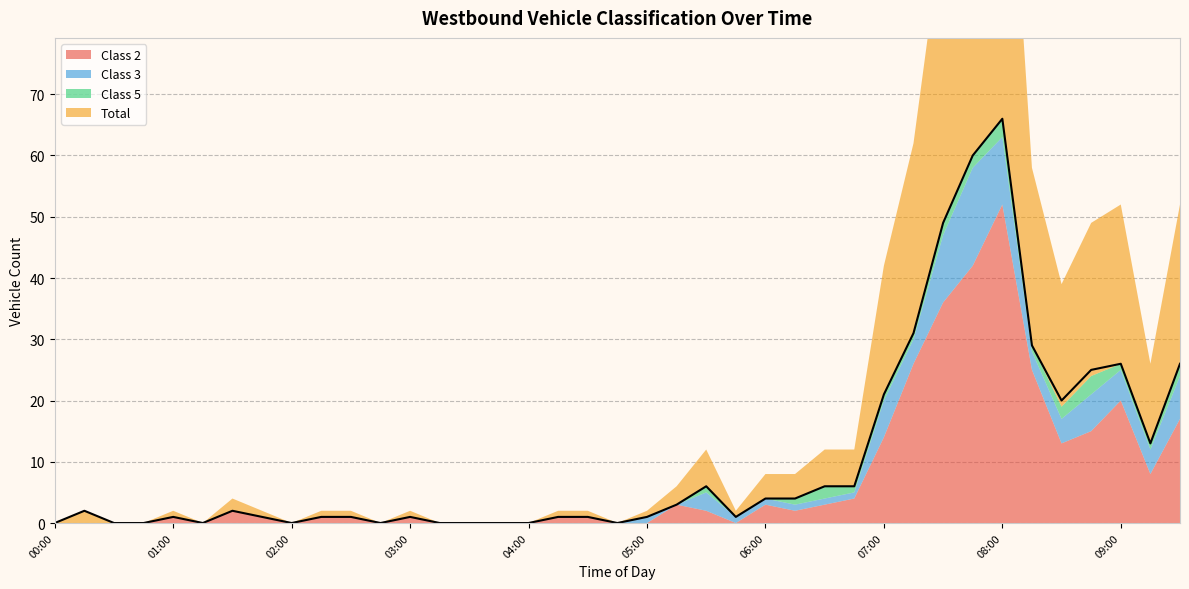

What is the spread (max minus min) of values at 08:15?

28